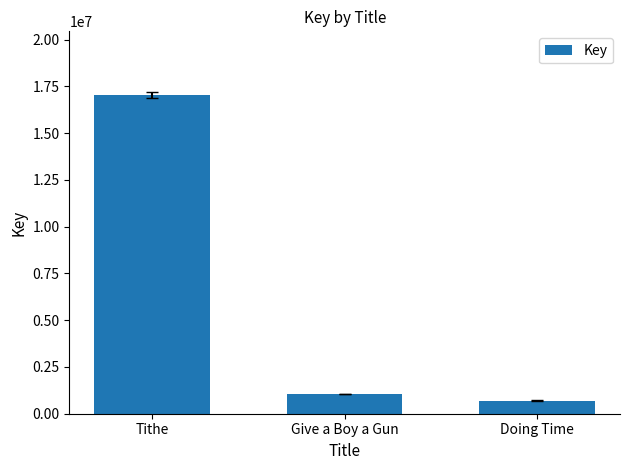

What is the sum of the values at Give a Boy a Gun and Tithe?

18095786